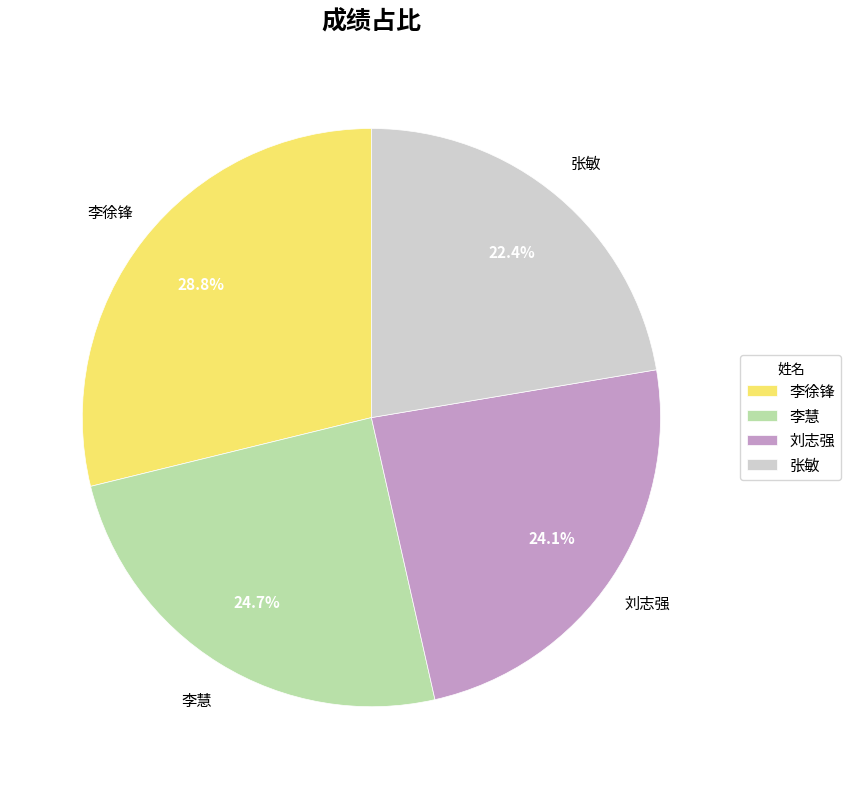

To the nearest percent, what is the difference between the largest and smallest slice percentages?

6%